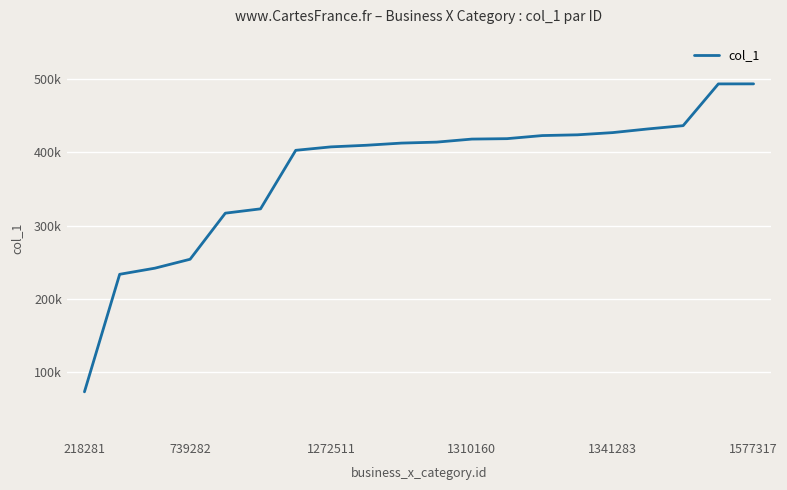

Which label corresponds to the smallest value in the chart?

218281